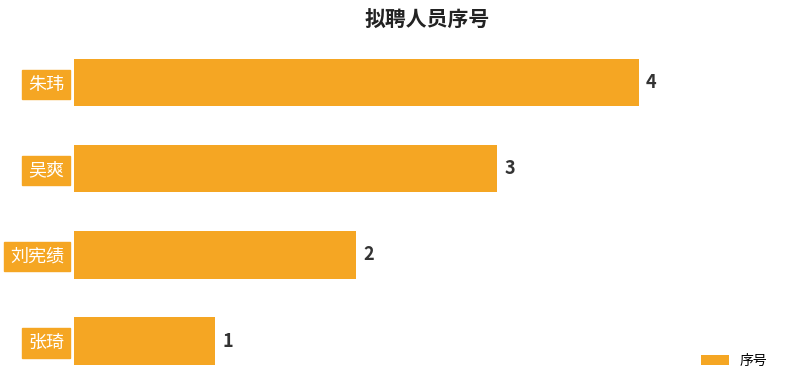

Count the values in the range 2 to 4.

3